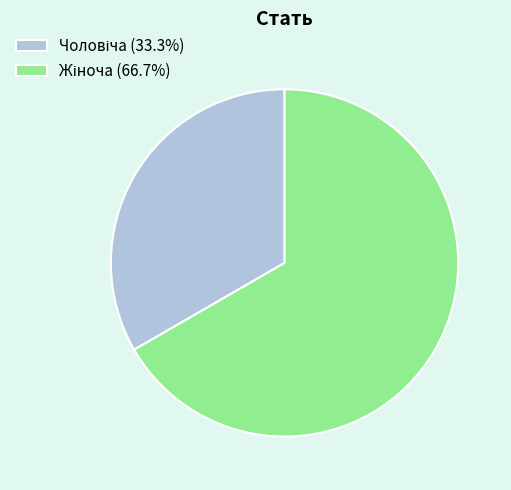

Is there a majority slice in this chart?

Yes